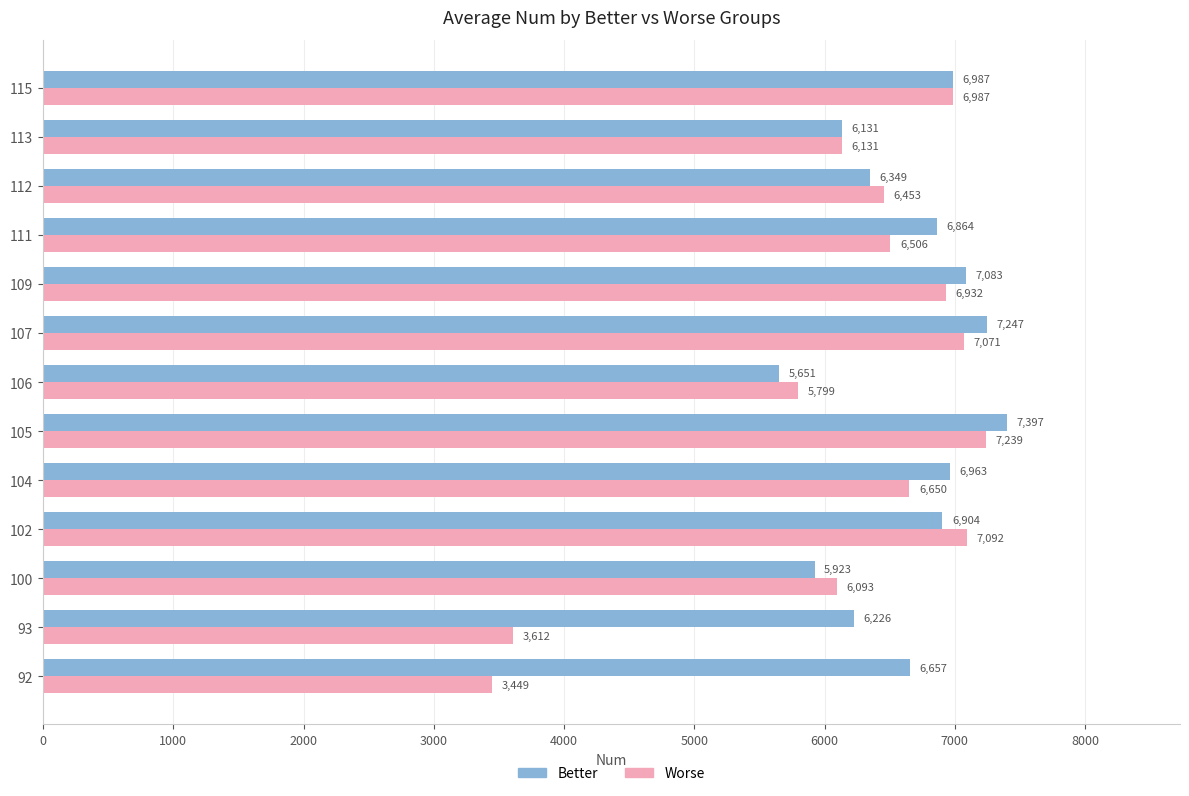

What is the maximum value shown in the chart?

7397